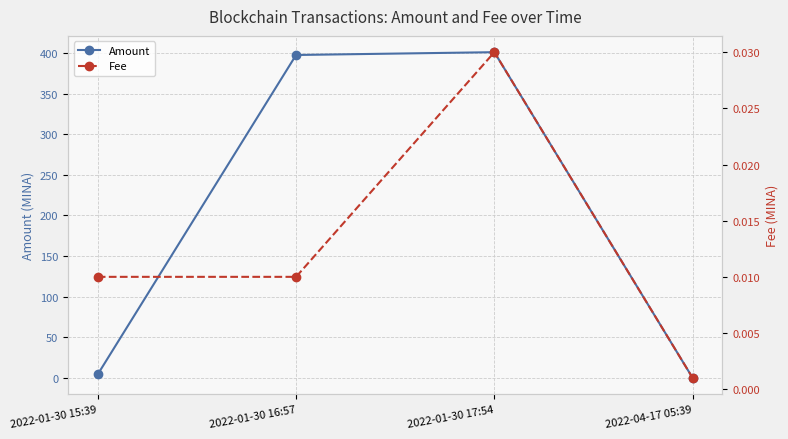

Reading left to right, transcribe all the data shown in this chart.

Amount: 2022-01-30 15:39=4.5	2022-01-30 16:57=397.5	2022-01-30 17:54=401.0	2022-04-17 05:39=0.0
Fee: 2022-01-30 15:39=0.0	2022-01-30 16:57=0.0	2022-01-30 17:54=0.0	2022-04-17 05:39=0.0